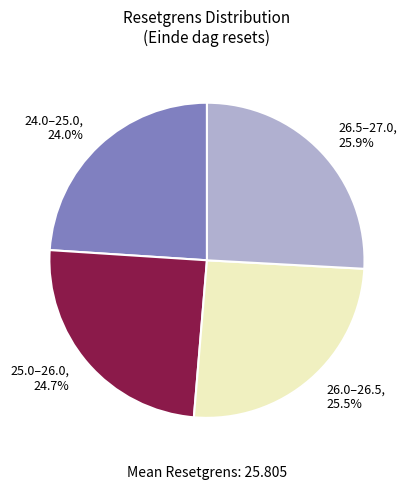

Which category has the smallest portion of the pie?

24.0–25.0, 24.0%